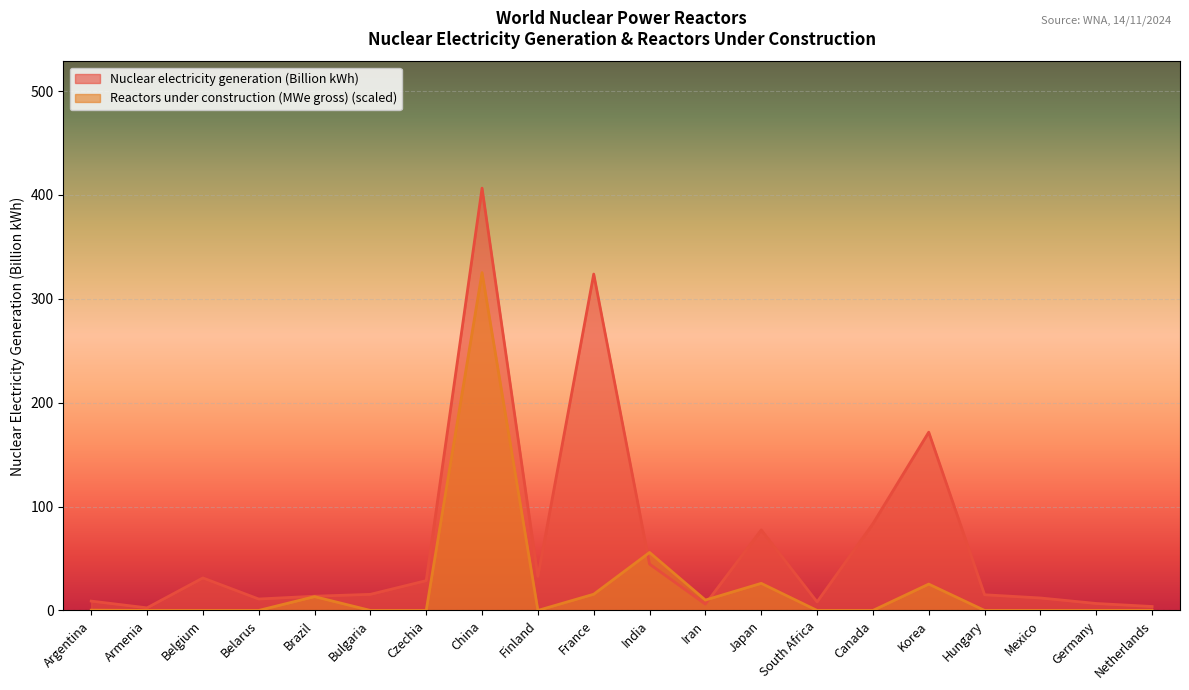

How many interior local valleys does the Nuclear electricity generation (Billion kWh) series have?

5